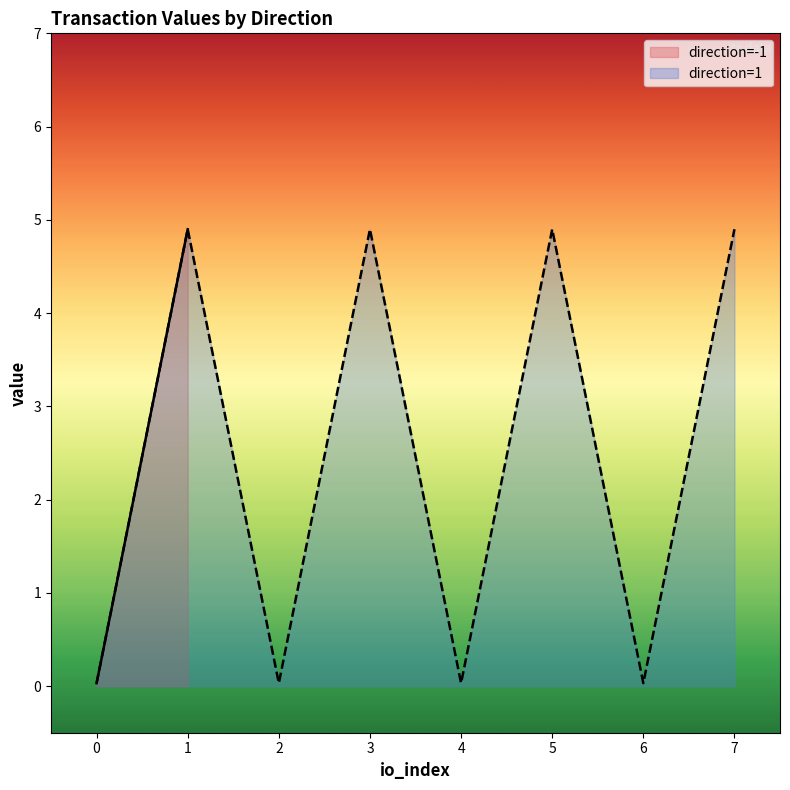

At which category does the chart reach its peak across all series?

1